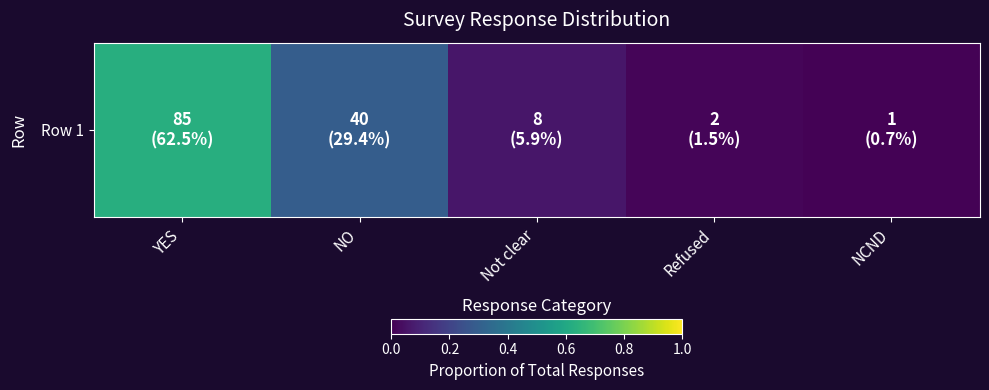

True or false: the data shows 0.1 at NO.

False